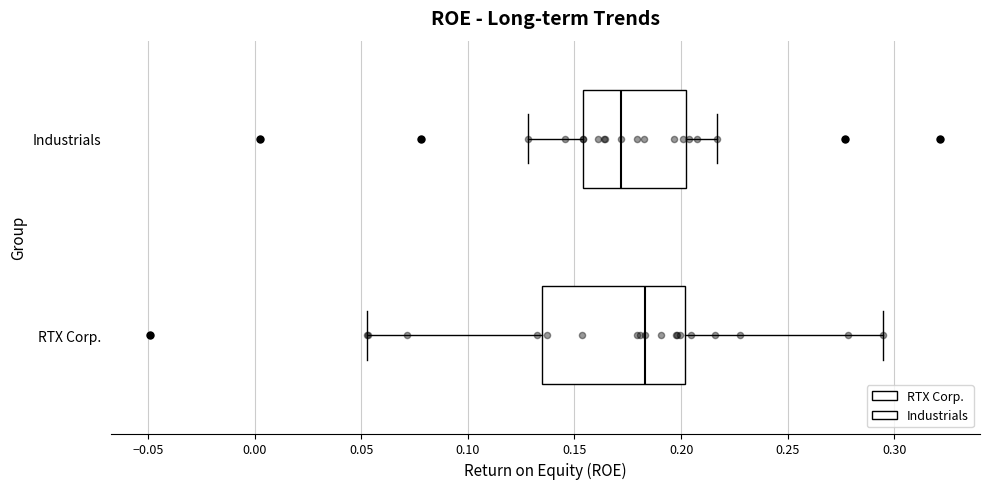

Comparing the boxes themselves (not the whiskers), which one is the widest?

RTX Corp.